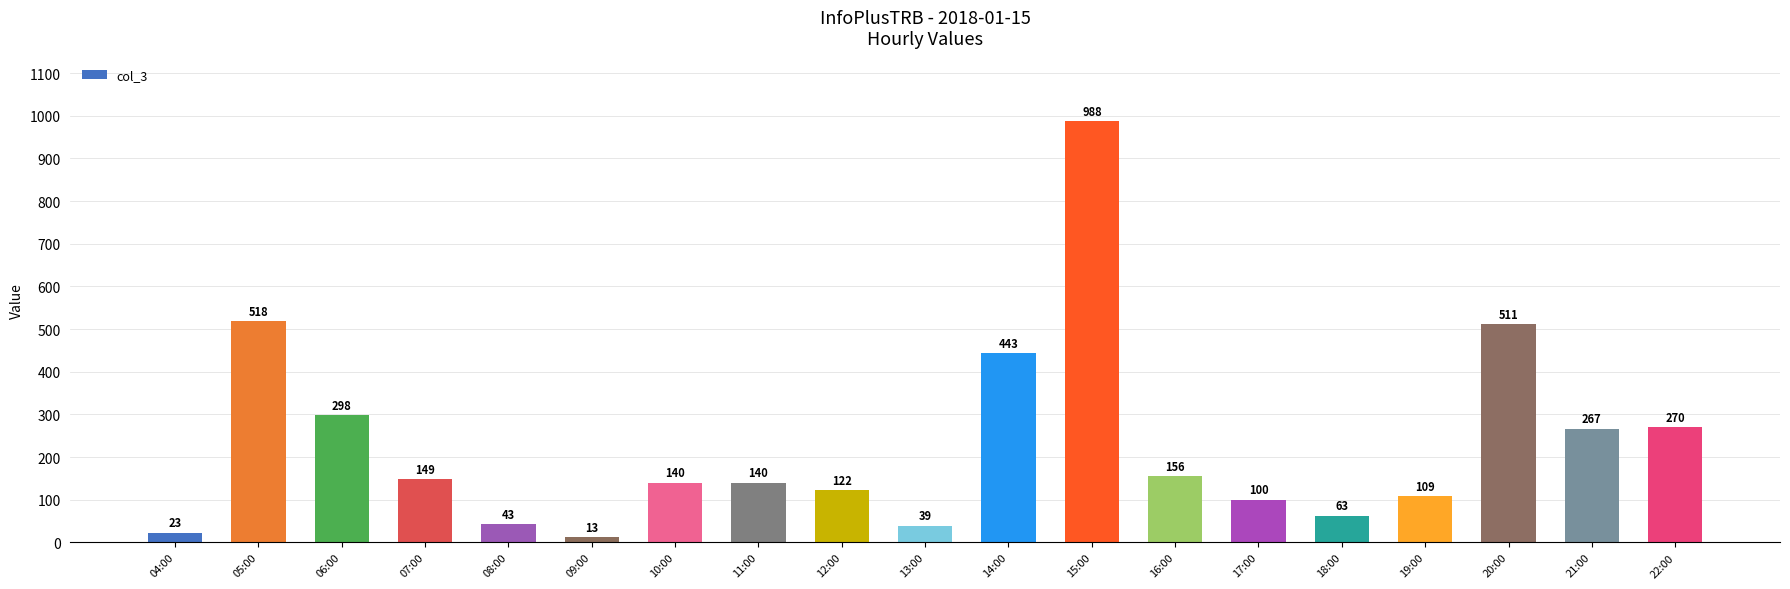

At which category does the chart reach its minimum across all series?

09:00